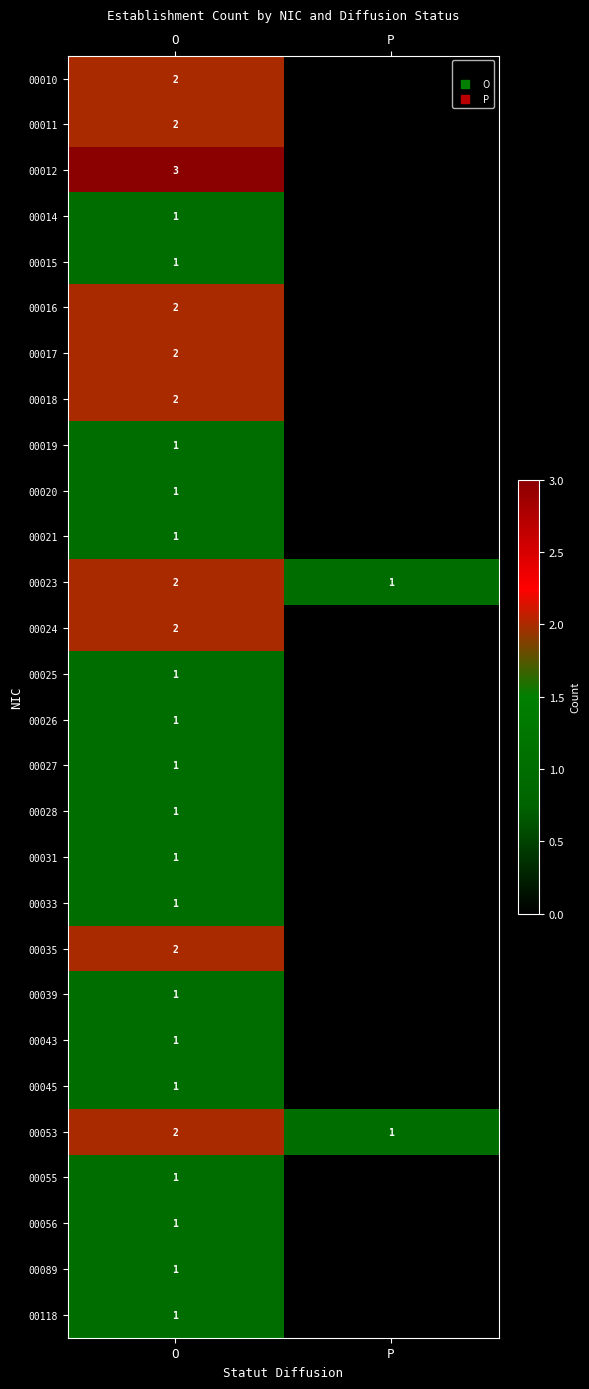

How many 00033 values are between 0 and 1?

2